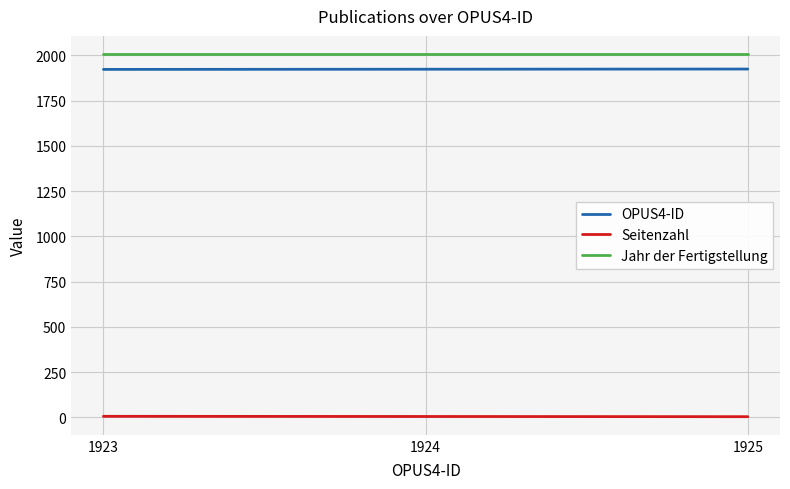

How many OPUS4-ID values are between 1923 and 1925?

3